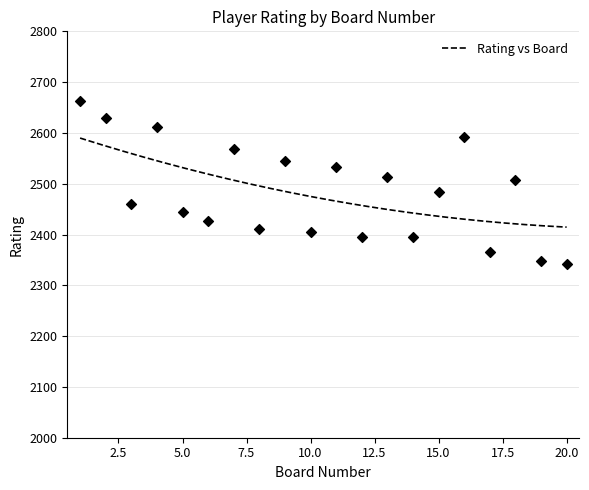

Which has a higher value, 8 or 1?

1